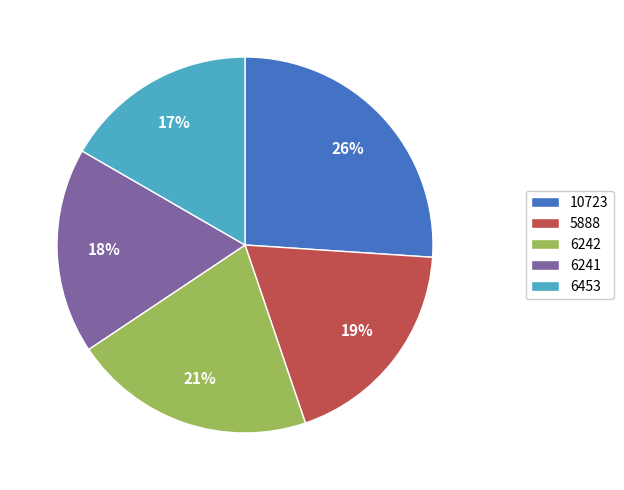

Between 10723 and 6241, which is larger?

10723